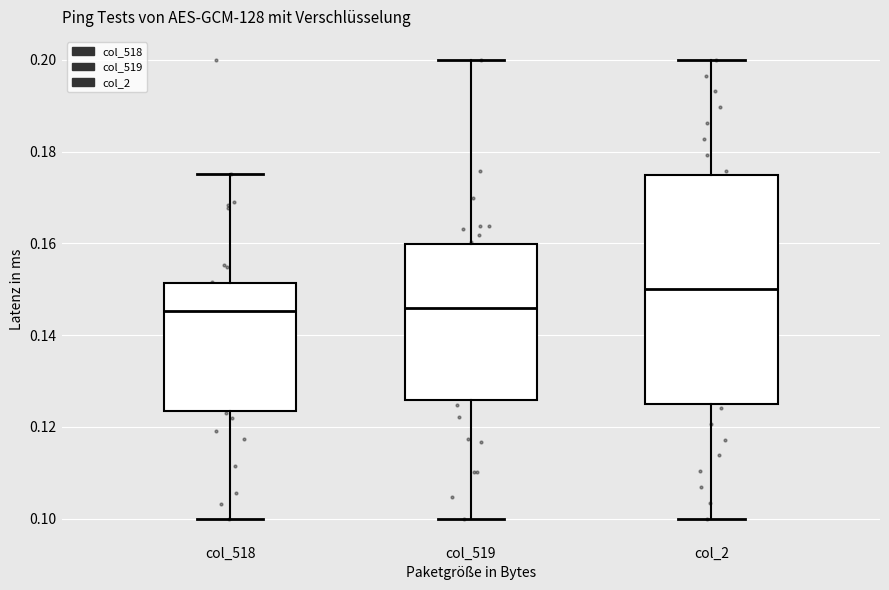

Where is the lower edge of the box for col_518 on the y-axis? The values are not printed on the chart, so give them approximately, as read against the axis.

0.124